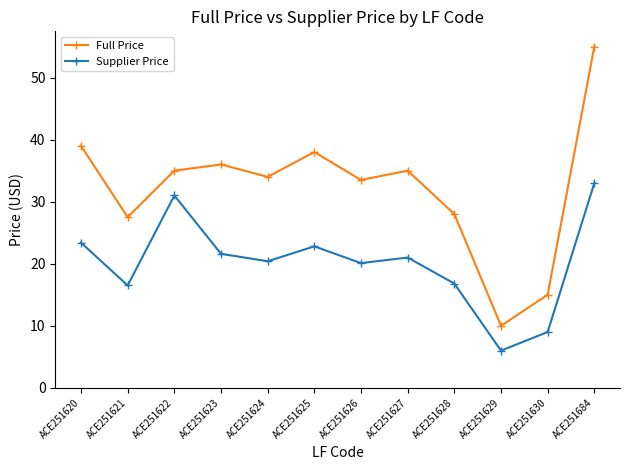

What are all the series names shown in the legend?

Full Price, Supplier Price